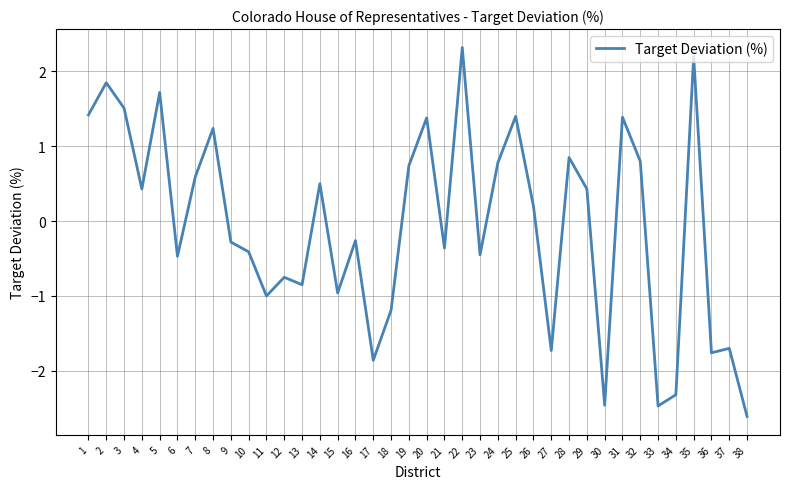

At which label does the data first exceed 0?

1